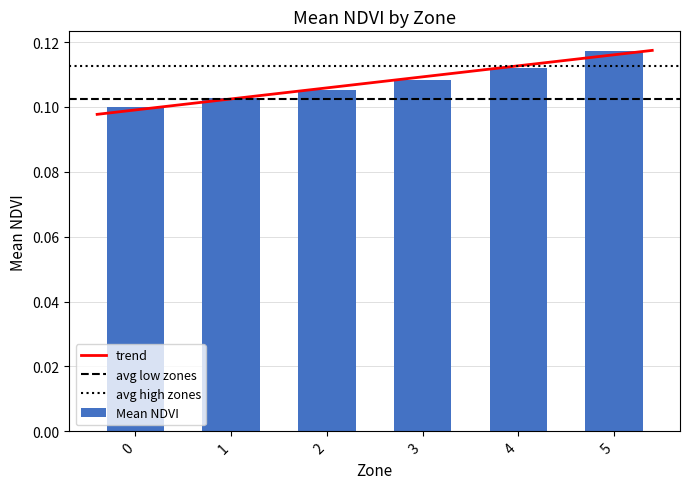

Rank the categories by value from lowest to highest.

0, 1, 2, 3, 4, 5